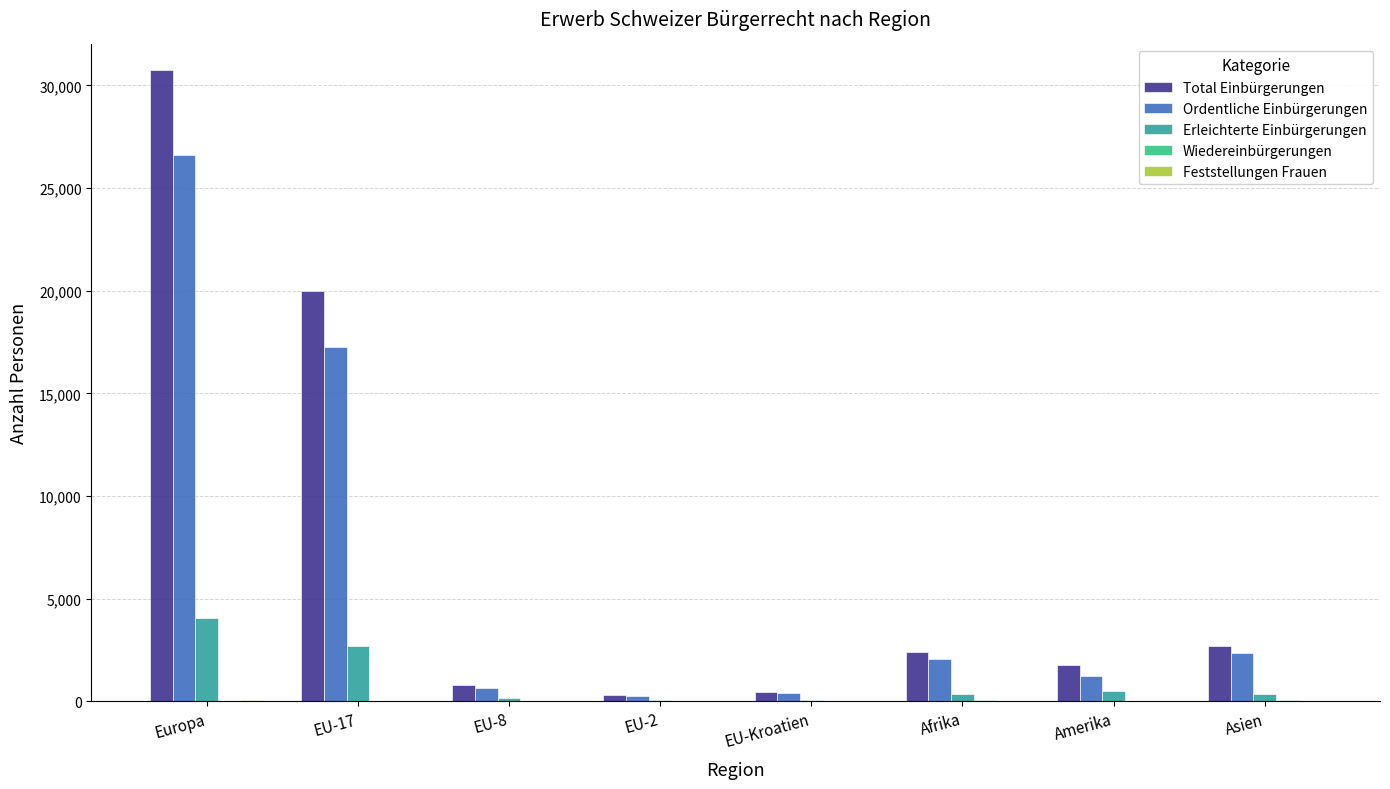

Is it true that Total Einbürgerungen equals 2950 at Amerika?

False